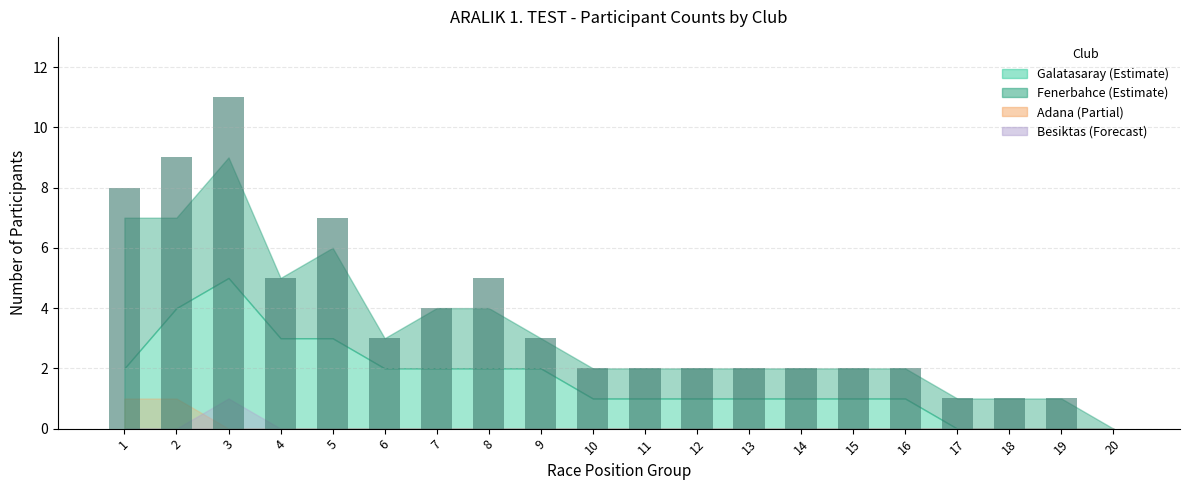

What is the difference between the values at 15 and 4?

3